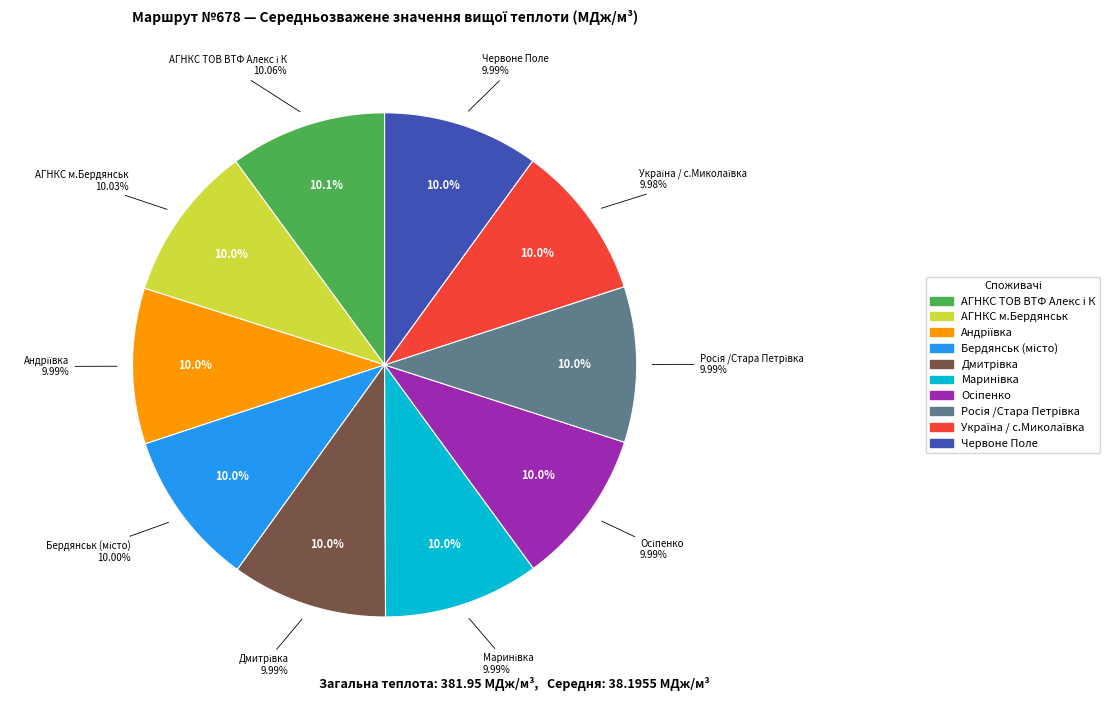

The Росія /Стара Петрівка slice represents 4% of the pie. True or false?

False